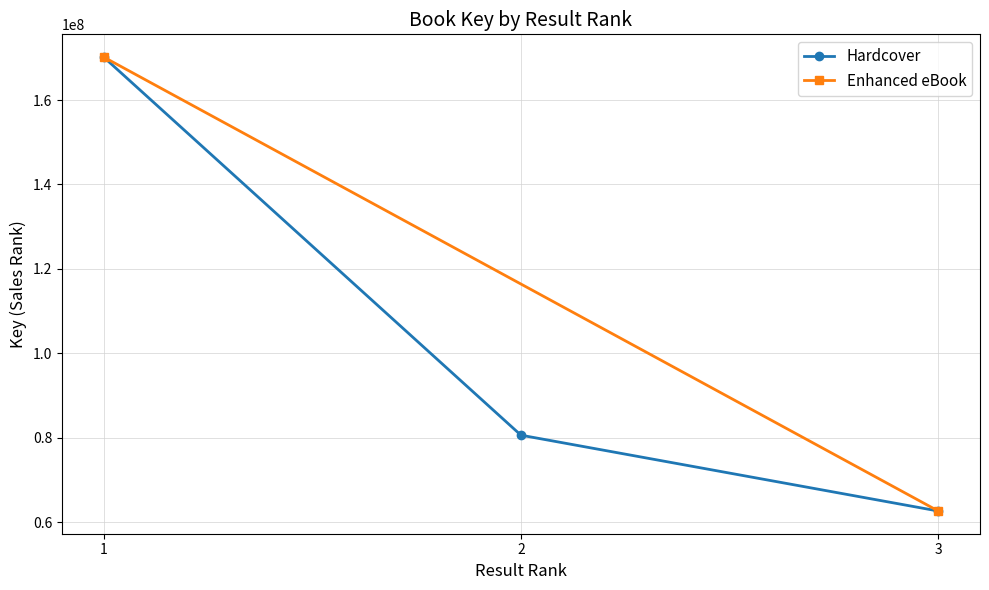

Which has a higher value, 2 or 3?

2